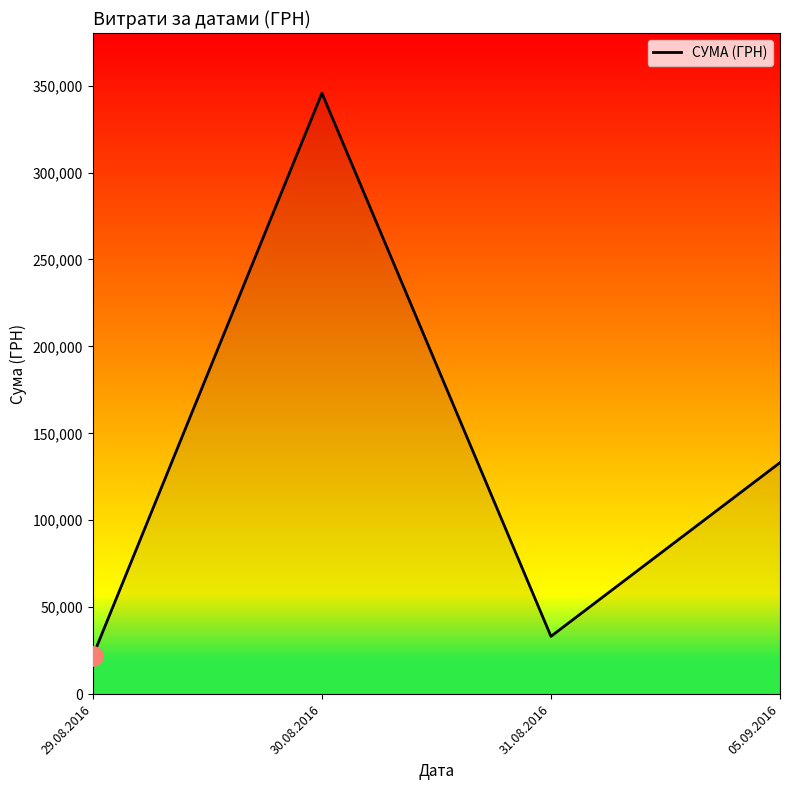

What is the change in value from 29.08.2016 to 31.08.2016?

+11353.5